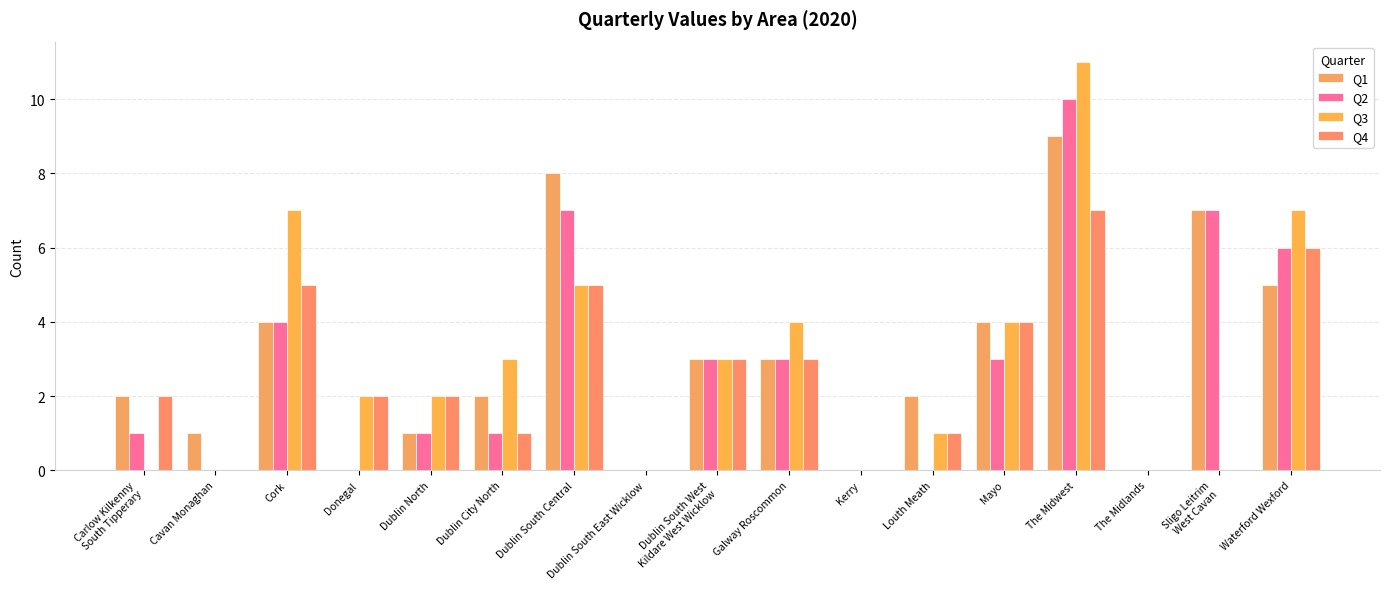

True or false: Q4 has a value of 3 at Dublin North.

False